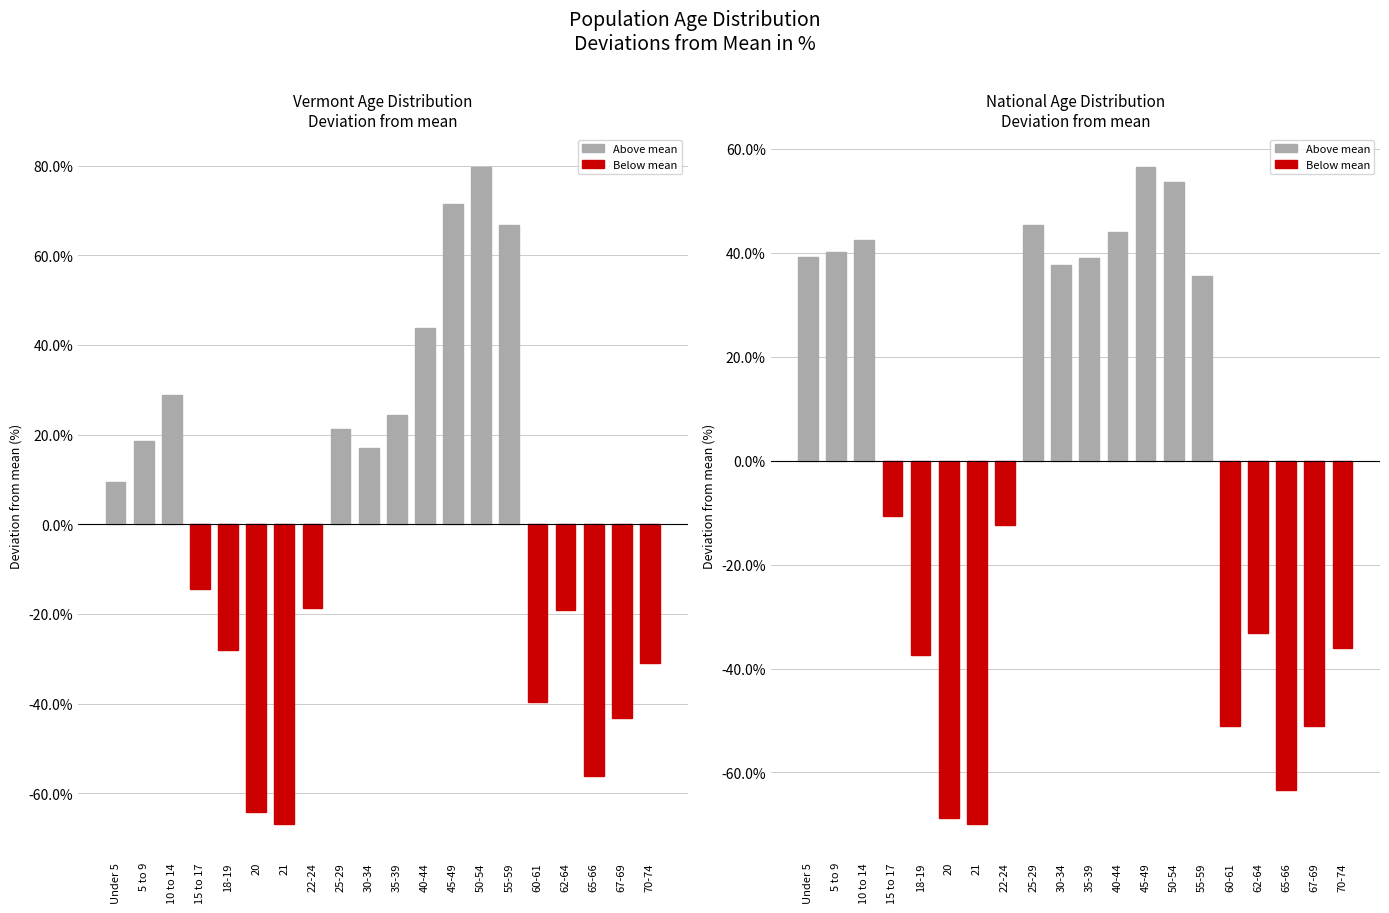

At which category does the chart reach its peak across all series?

45-49